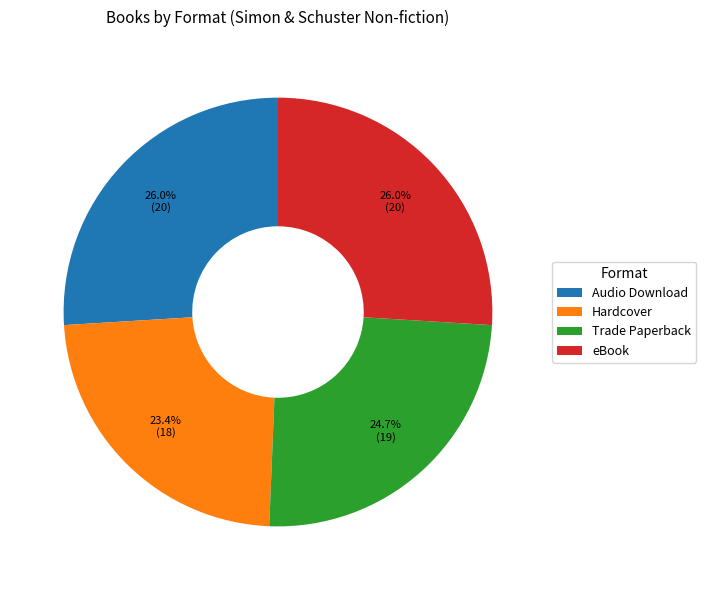

What percentage is the Hardcover slice, to the nearest percent?

23%